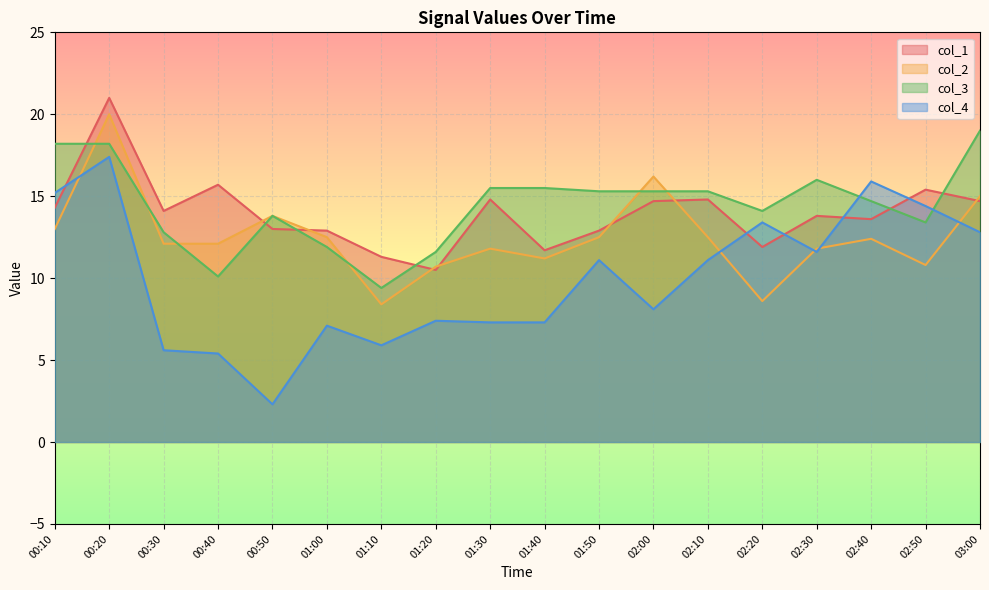

What is the smallest value displayed?

2.3